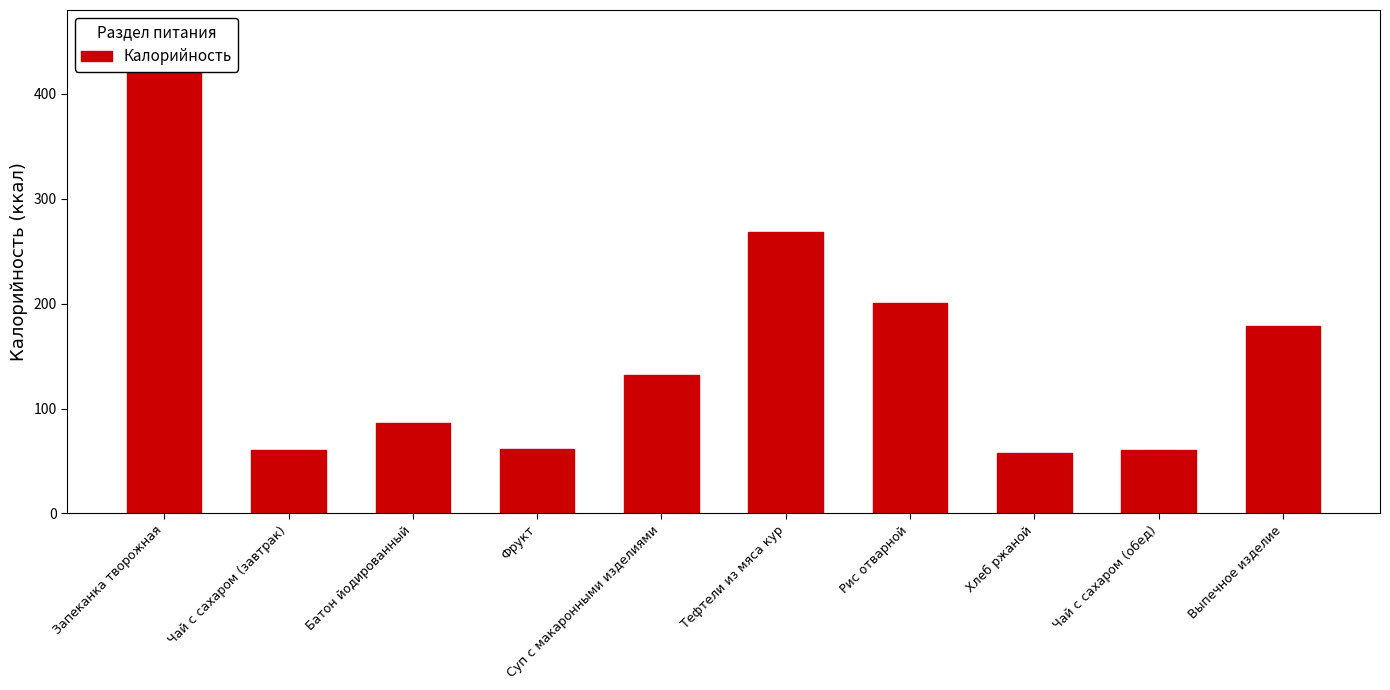

How many series are shown in this chart?

1